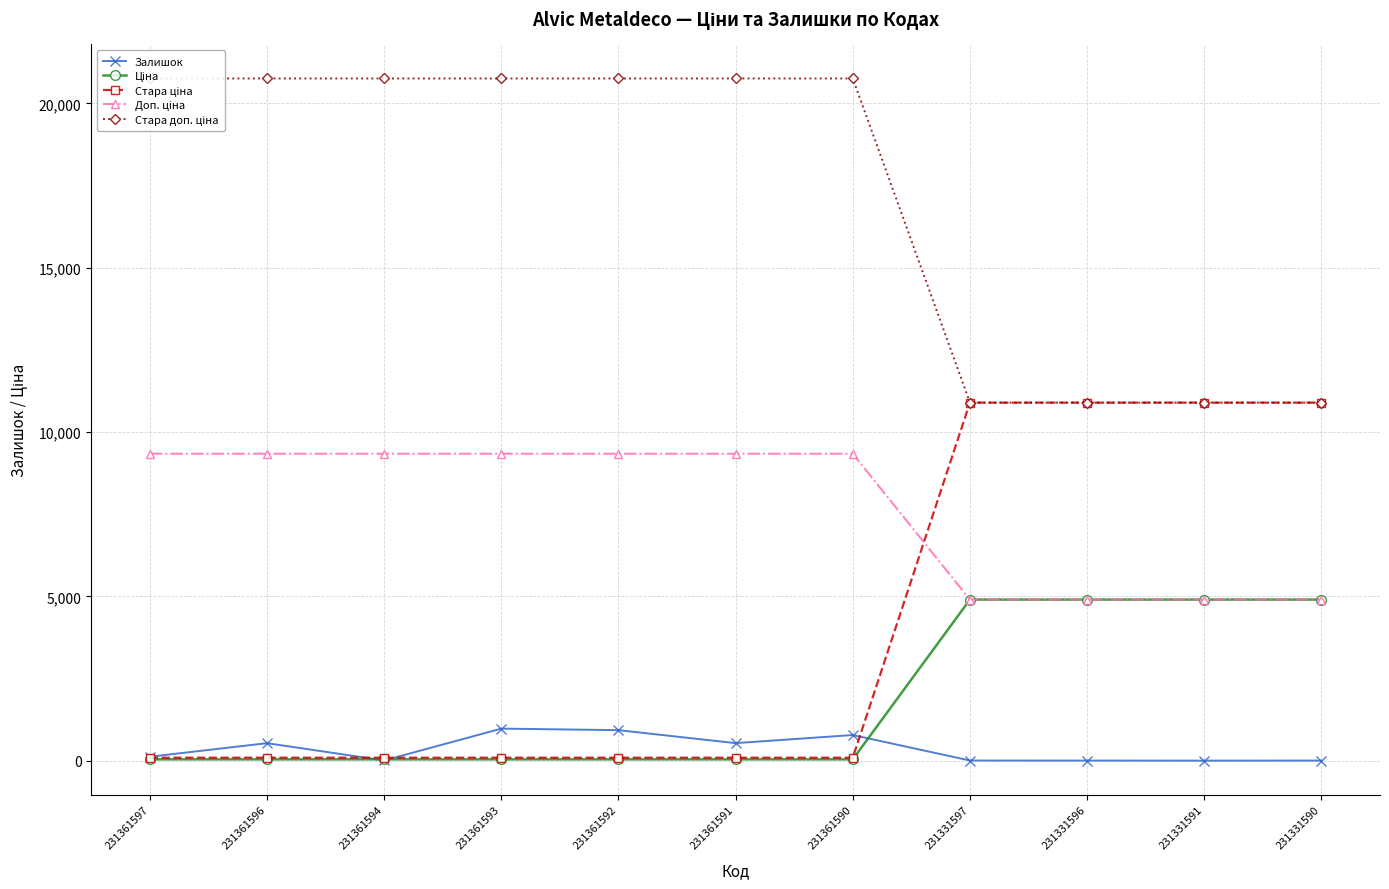

At which label is Доп. ціна closest to 7122?

231331597